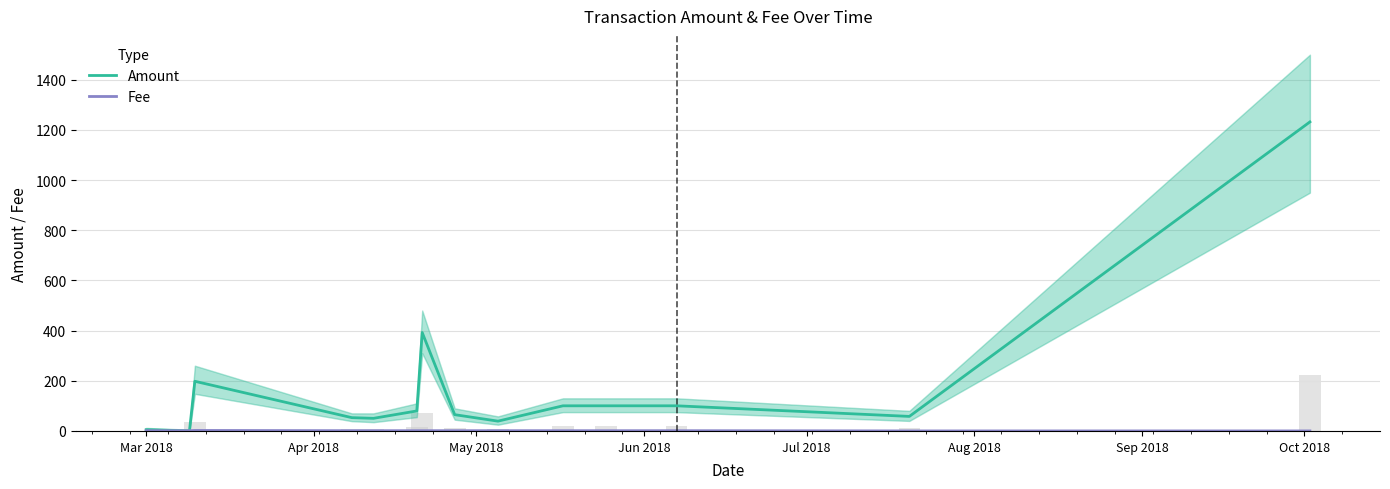

What is the average value of the Amount series?

176.6